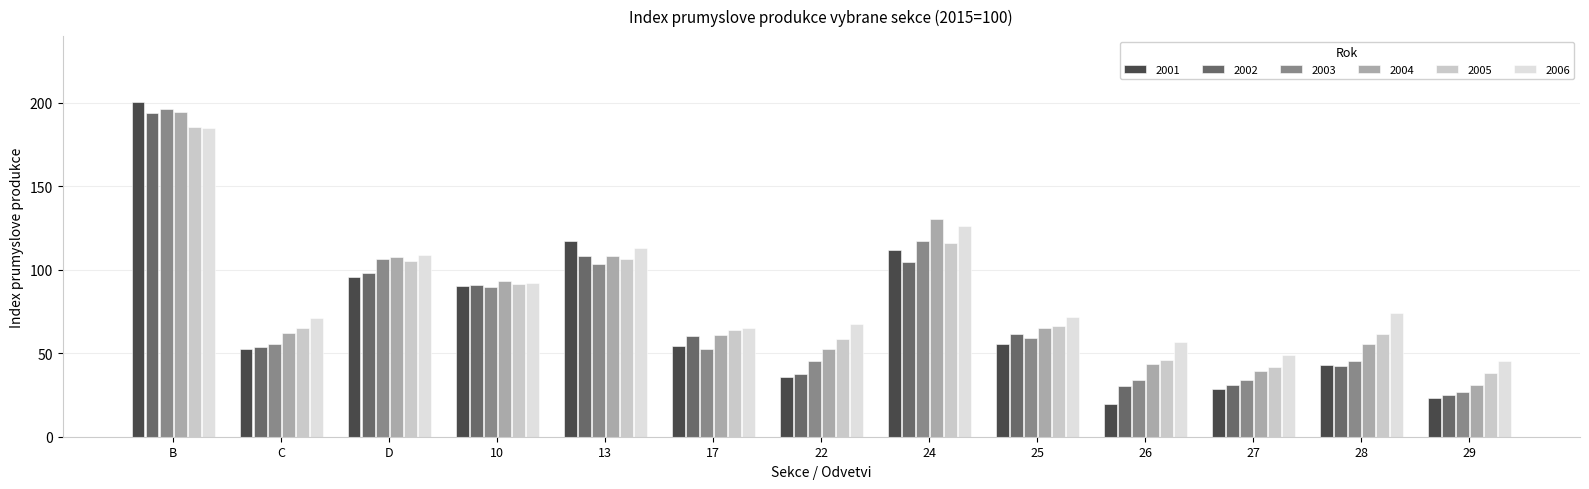

What is the average value of the 2005 series?

80.5